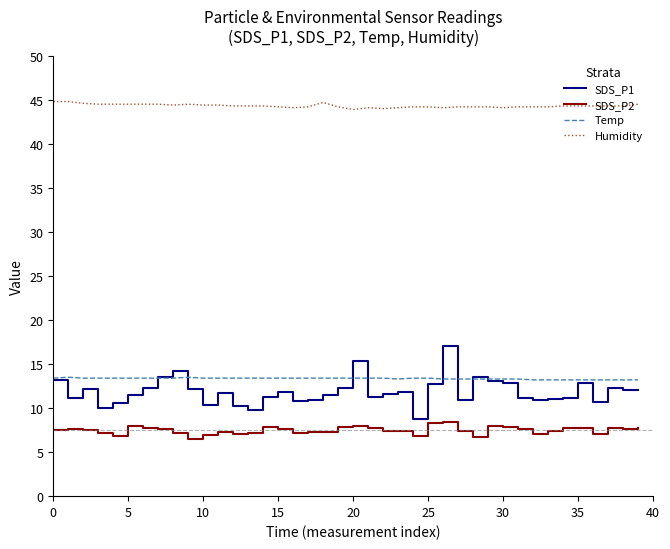

What is the minimum value for SDS_P2?

6.5